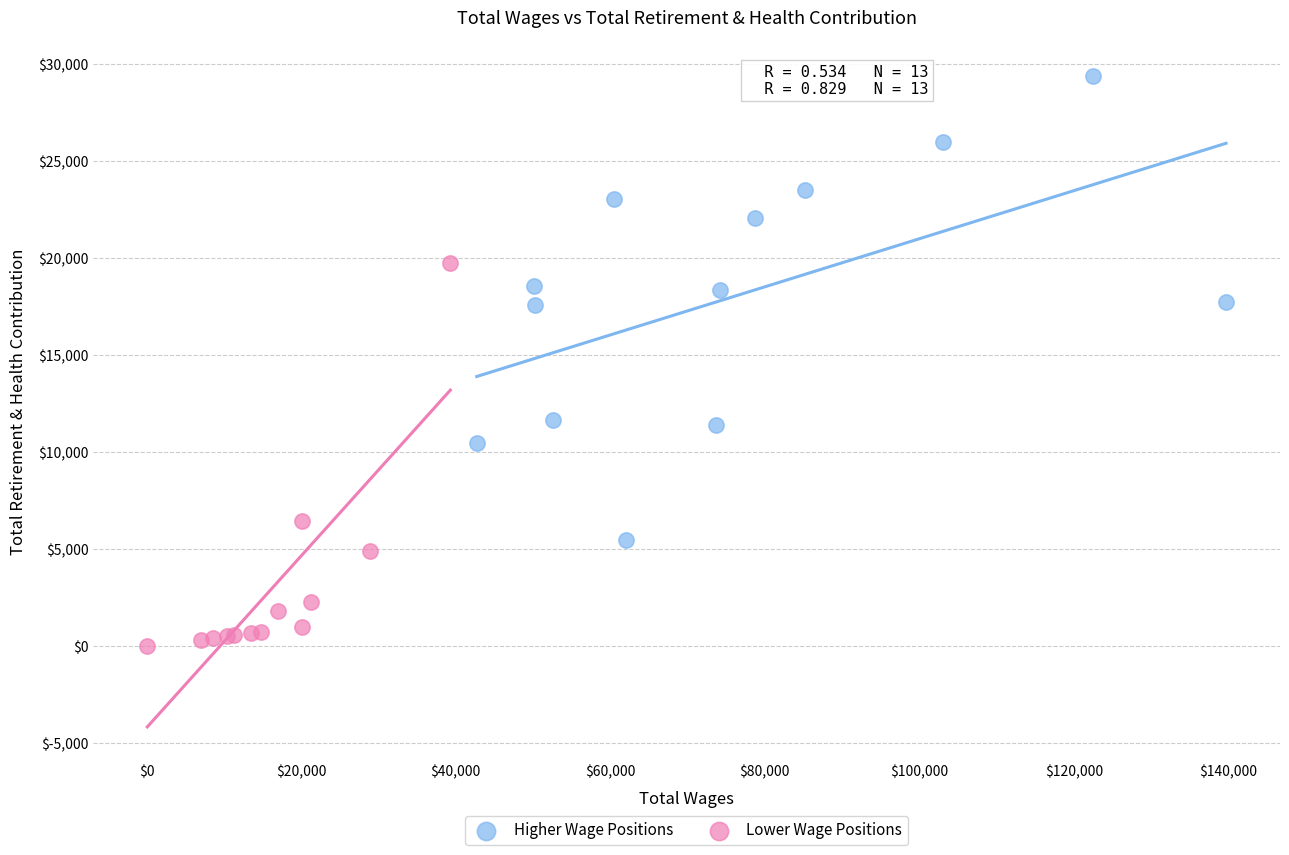

Which series has the widest spread of Y values?

Higher Wage Positions